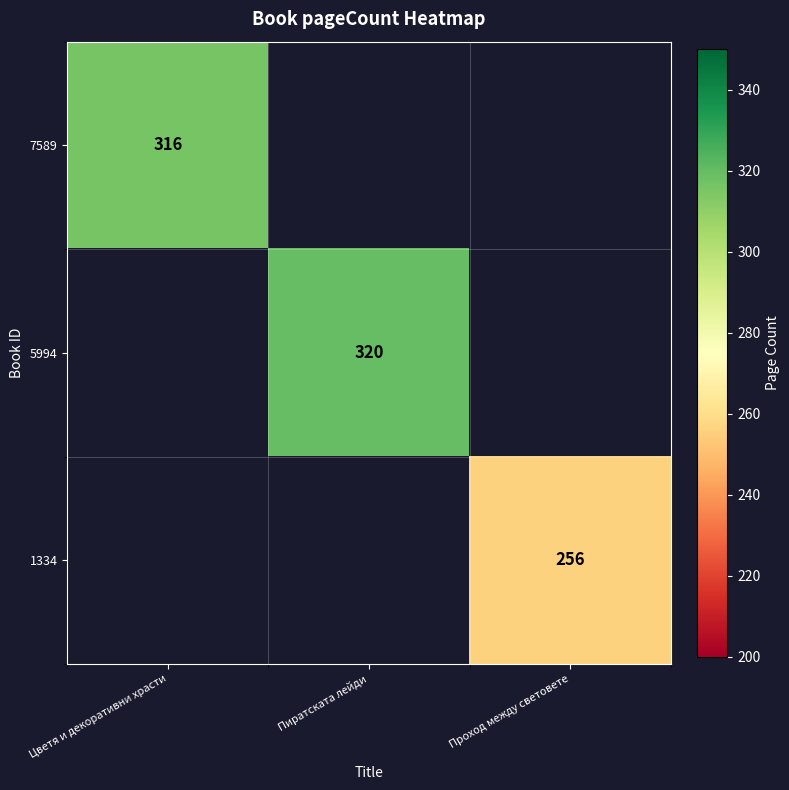

The 5994 series shows 185 at Пиратската лейди. True or false?

False